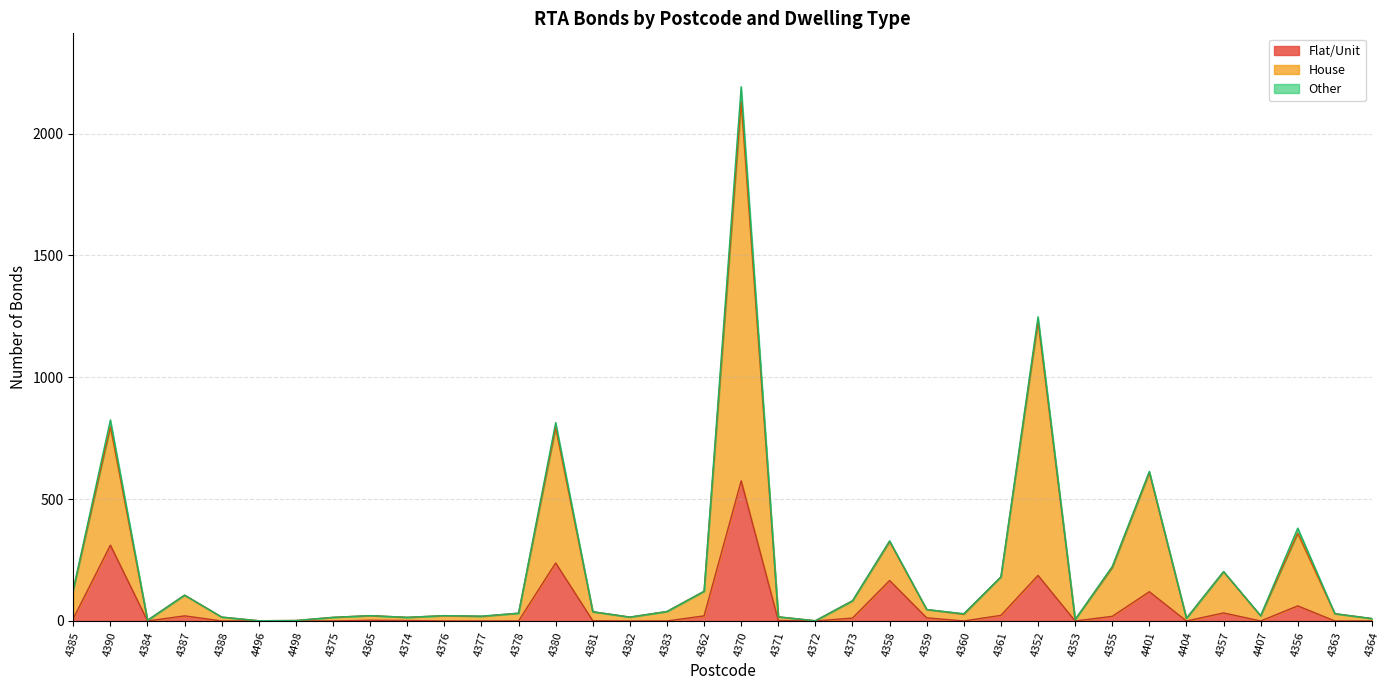

What is the sum of the Grand Total values at 4390 and 4352?

2073